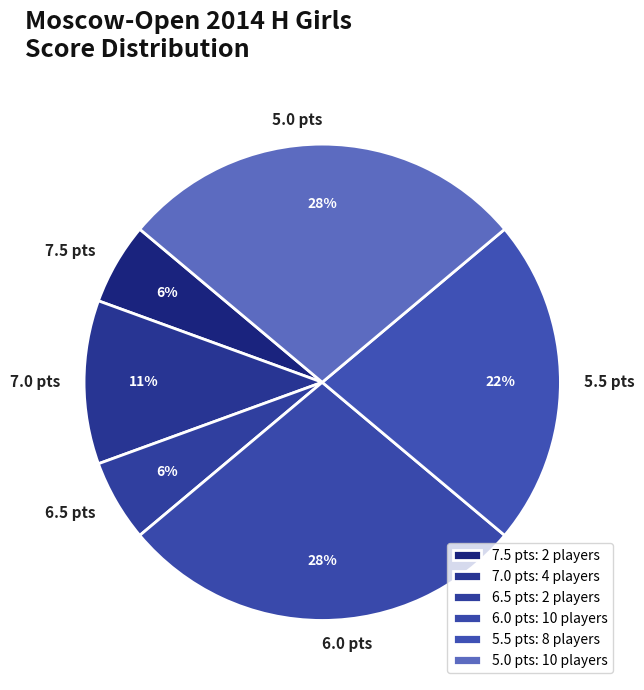

Combined, do 6.5 pts and 5.5 pts account for over 50%?

No